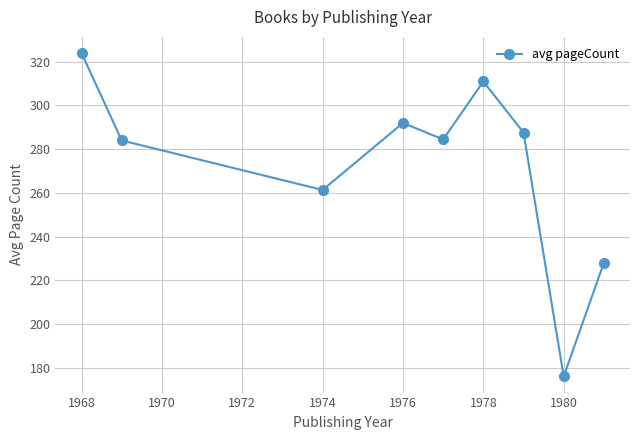

What is the value of the 8th point from the left?

176.0